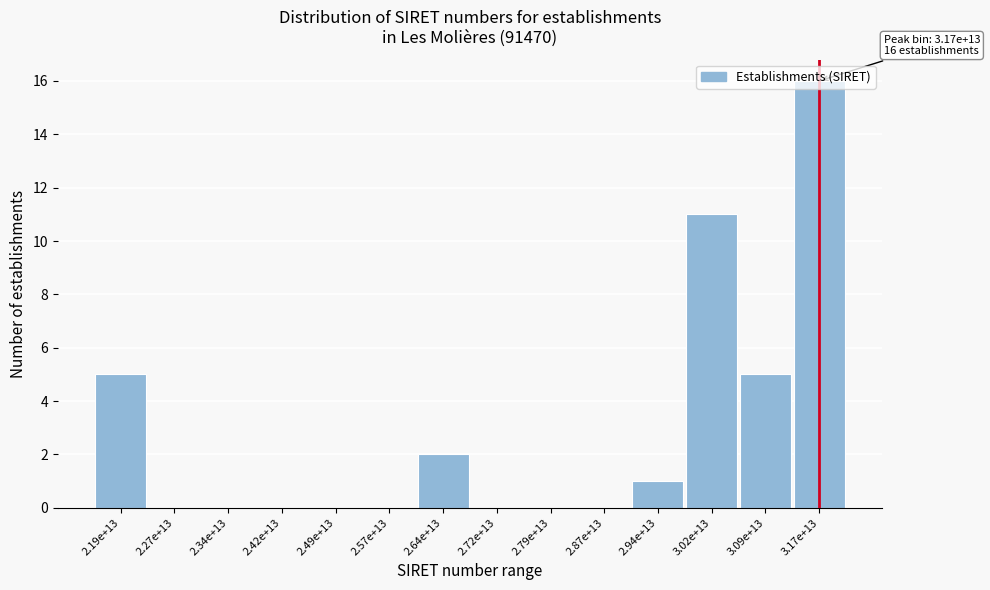

Which has a higher value, 3.17e+13 or 2.79e+13?

3.17e+13